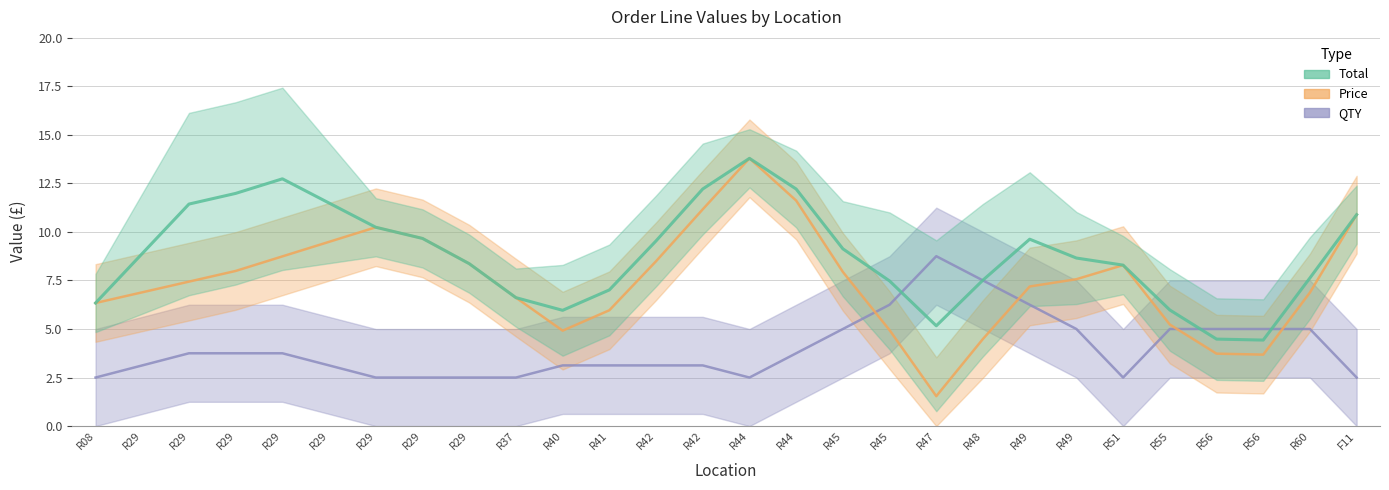

What is the minimum value shown in the chart?

0.8